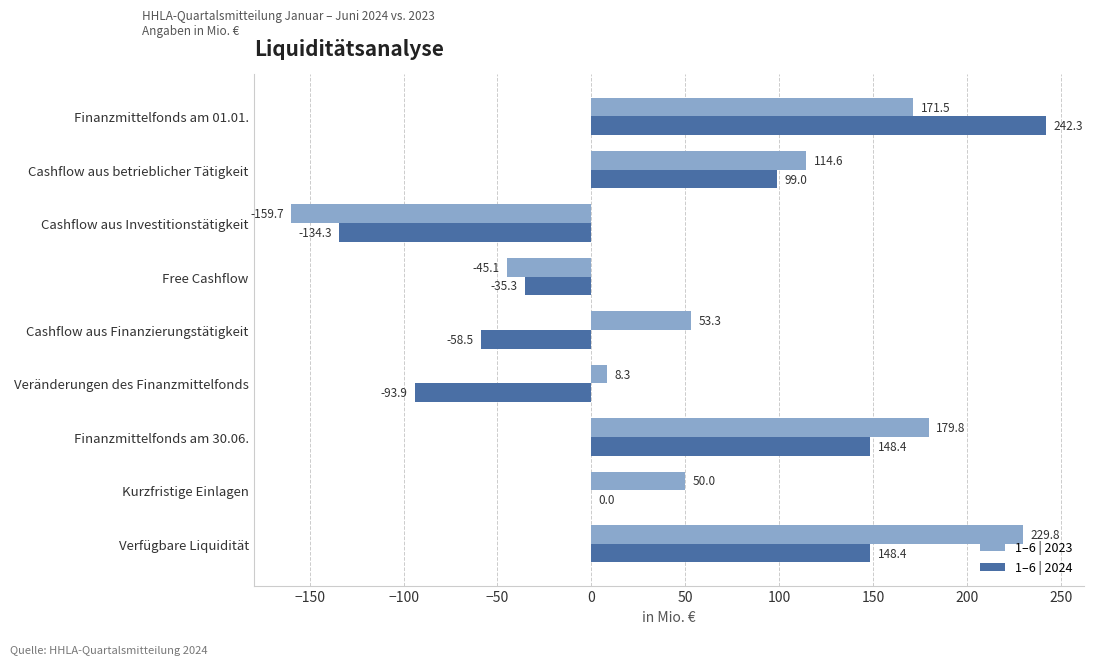

What is the greatest value displayed?

242.3